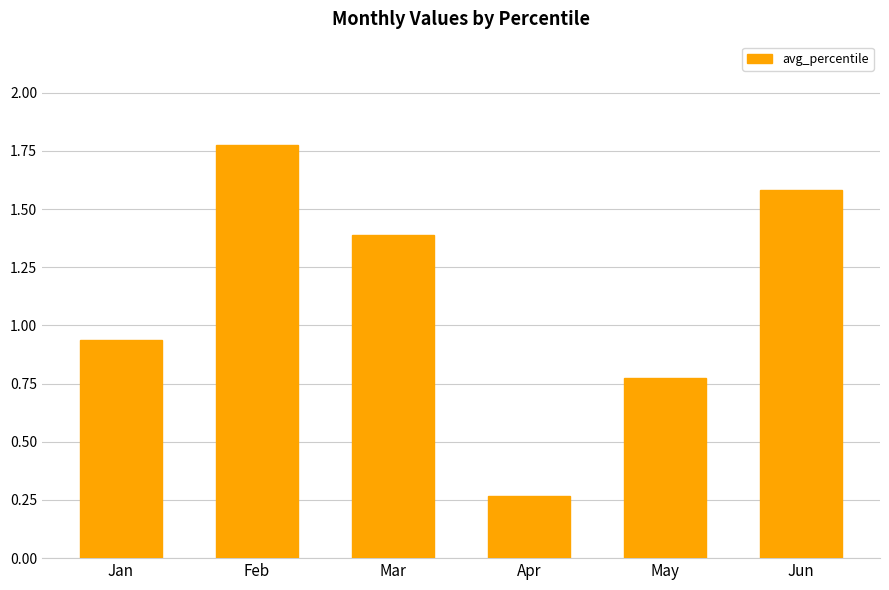

Where does the data first go above 1?

Feb